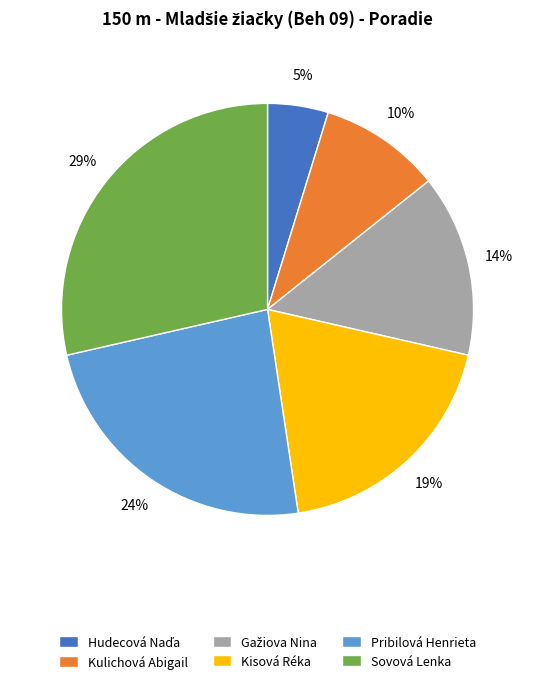

What is the largest slice in the pie chart?

Sovová Lenka